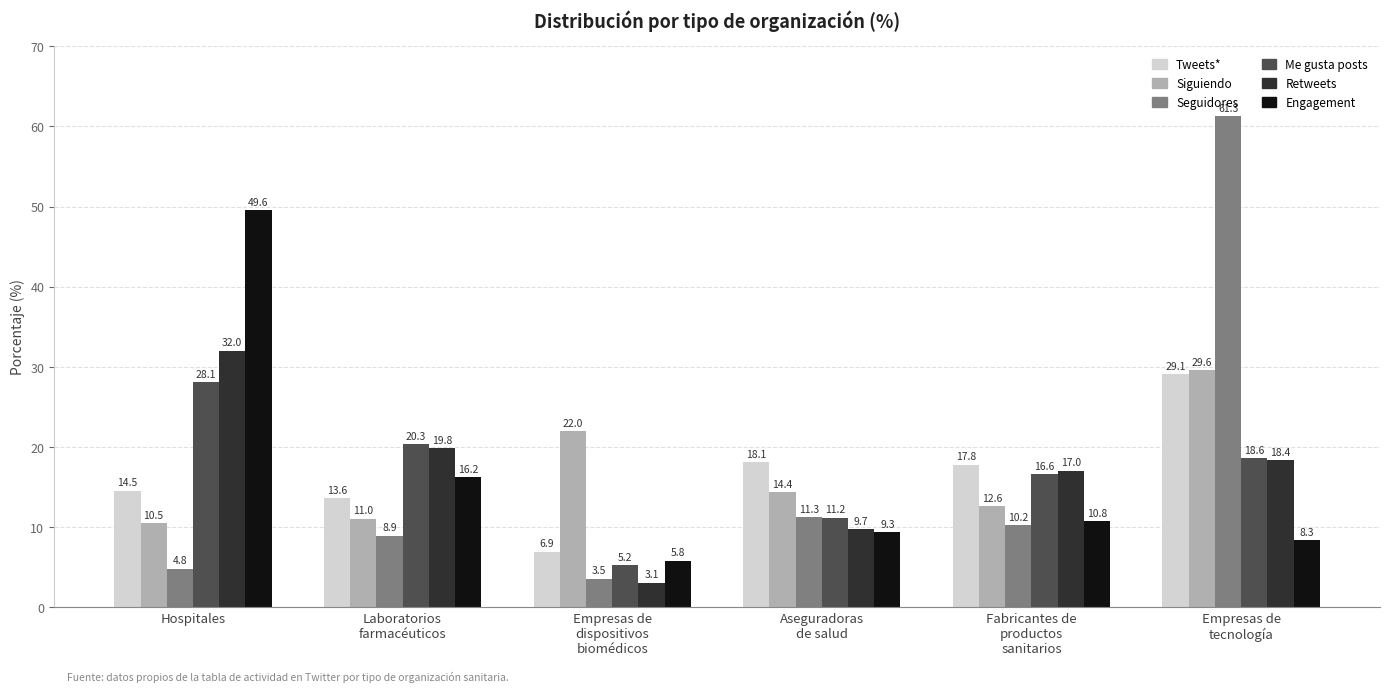

What is the approximate value of Retweets at Empresas de
dispositivos
biomédicos?

3.1